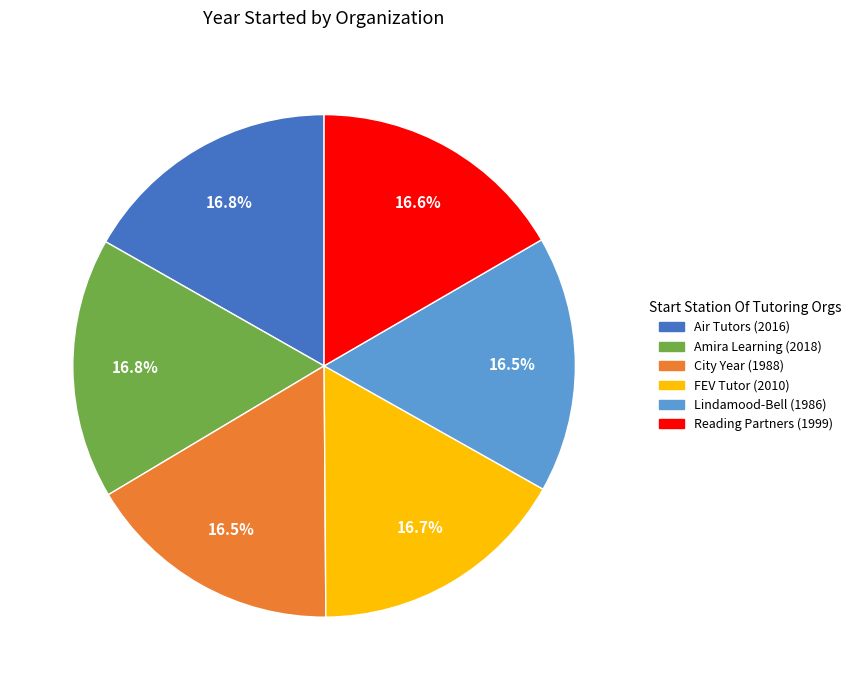

To the nearest percent, what portion does Amira Learning represent?

17%